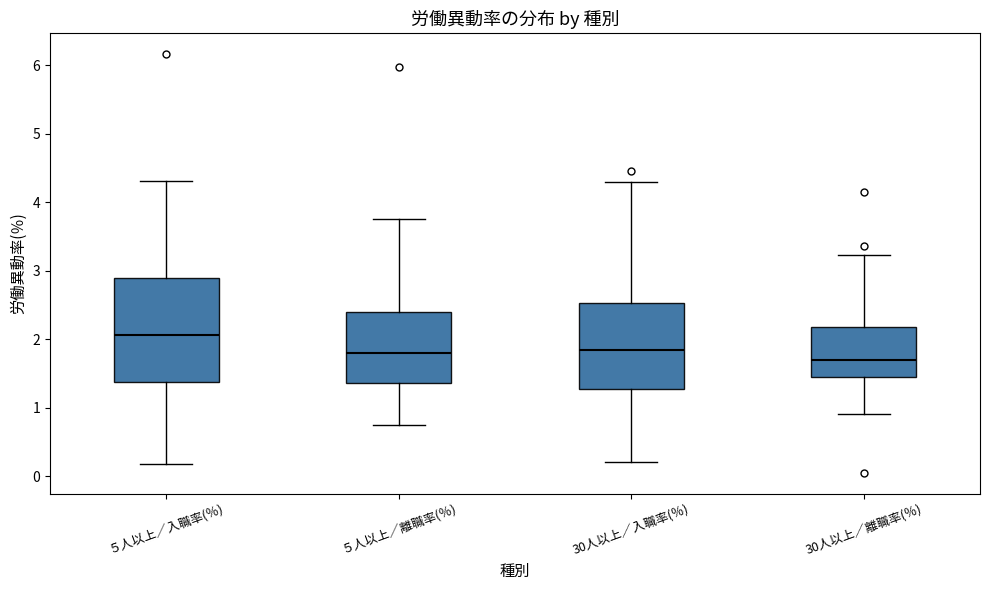

Reading left to right, read every box against the y-axis: the position of its median line, the range the box covers, and the ends of its whiskers. The values are not printed on the chart, so give them approximately, as read against the axis.

５人以上／入職率(％): median 2.1, box 1.4 to 2.9, whiskers 0.2 to 4.3
５人以上／離職率(％): median 1.8, box 1.4 to 2.4, whiskers 0.8 to 3.8
30人以上／入職率(％): median 1.8, box 1.3 to 2.5, whiskers 0.2 to 4.3
30人以上／離職率(％): median 1.7, box 1.4 to 2.2, whiskers 0.9 to 3.2